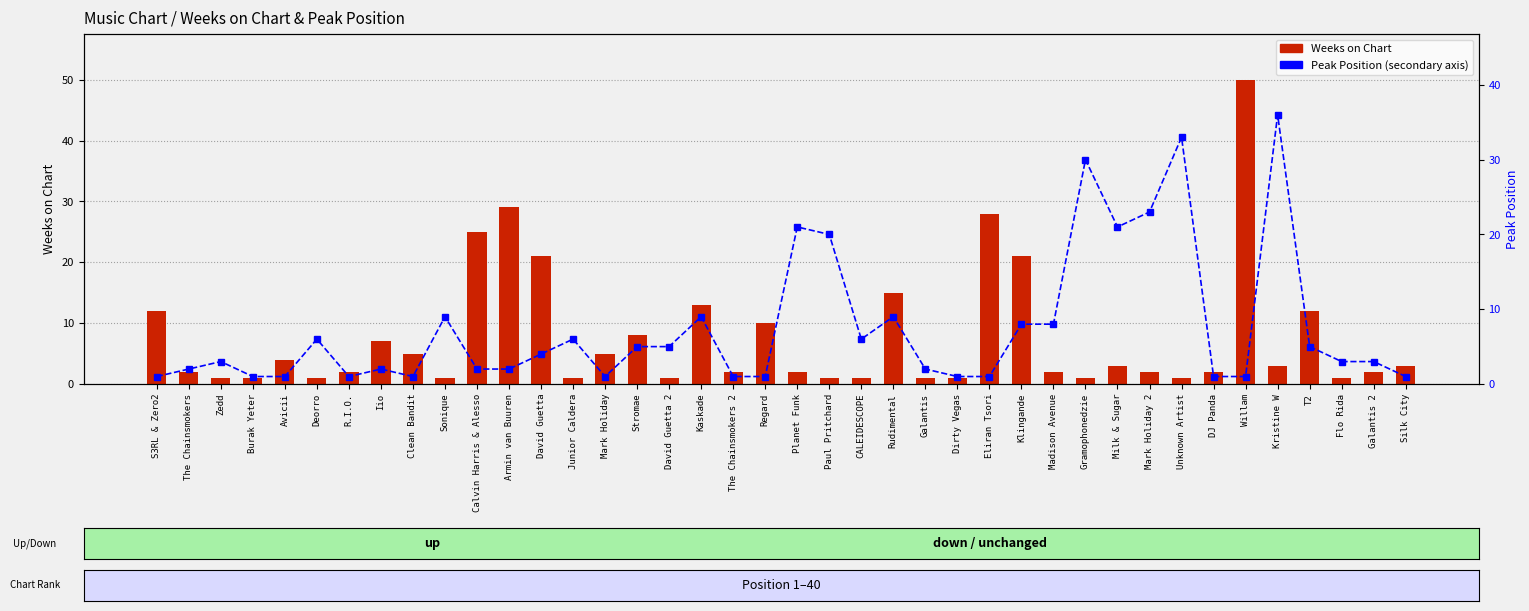

How many data points in Weeks on Chart are above 2?

19